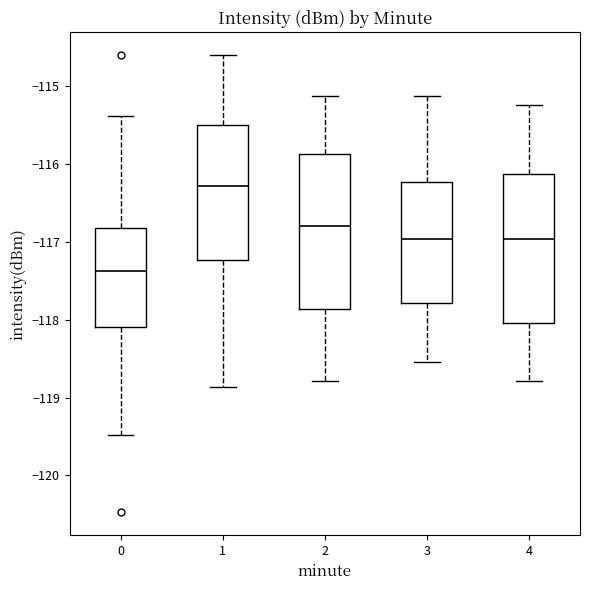

Where does the upper whisker of the box at x = 2 end on the y-axis? The values are not printed on the chart, so give them approximately, as read against the axis.

-115.1